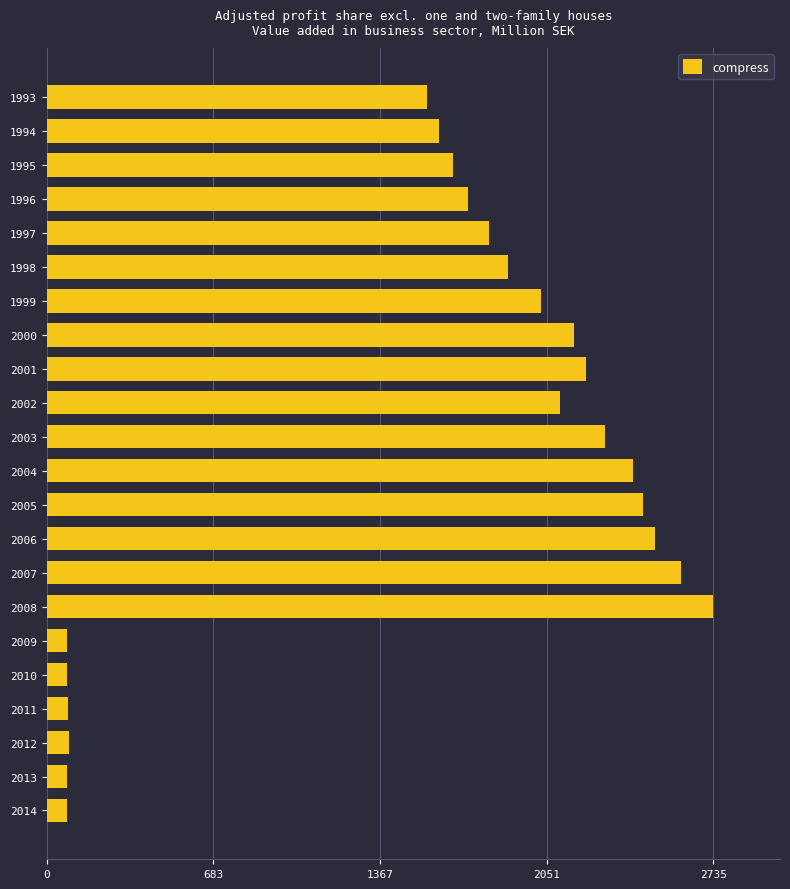

Are the bars horizontal?

Yes